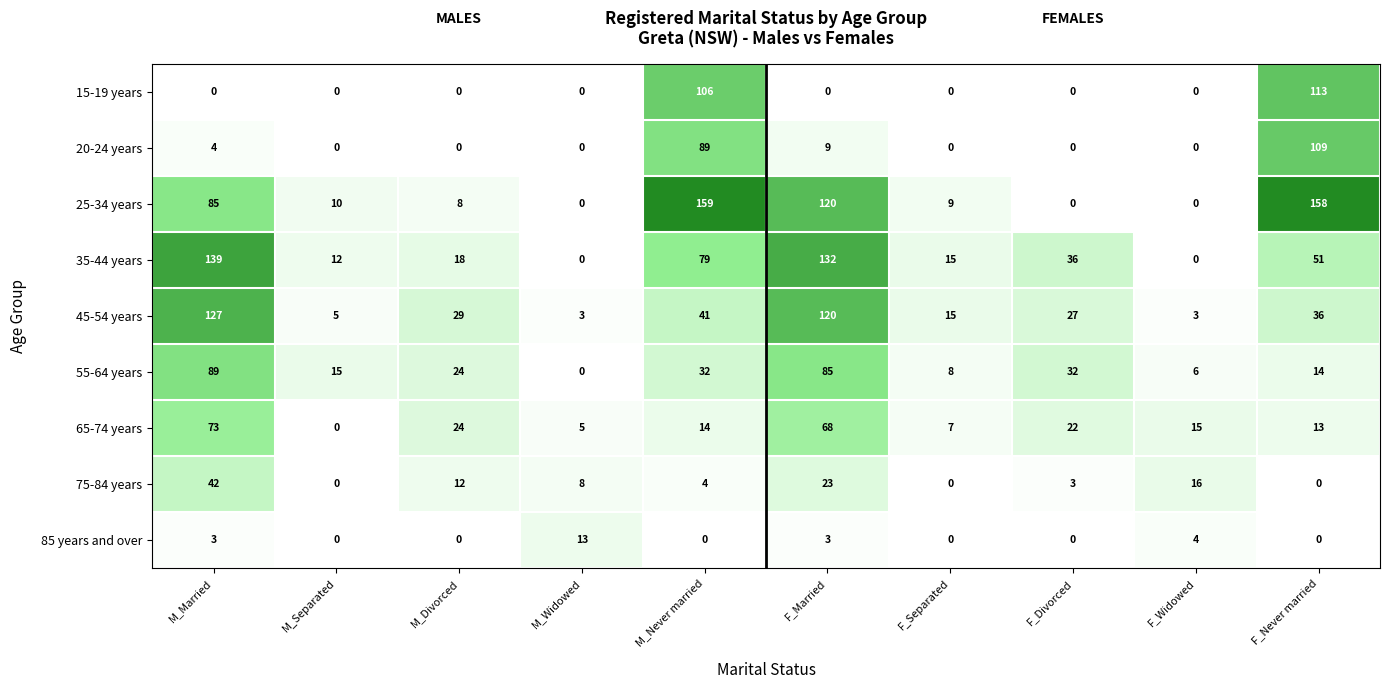

Which label corresponds to the largest value in the chart?

M_Never married